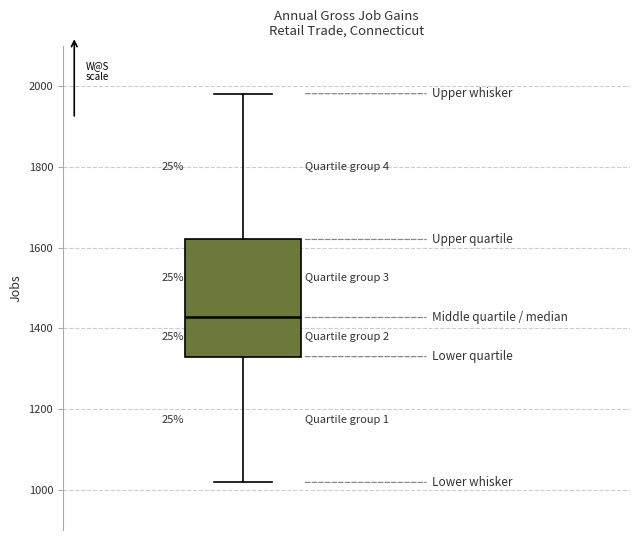

Transcribe this box plot: give where the median line is, the range the box spans, and where the two whiskers end, as read against the y-axis. The values are not printed on the chart, so give them approximately, as read against the axis.

median 1420, box 1340 to 1620, whiskers 1020 to 1980